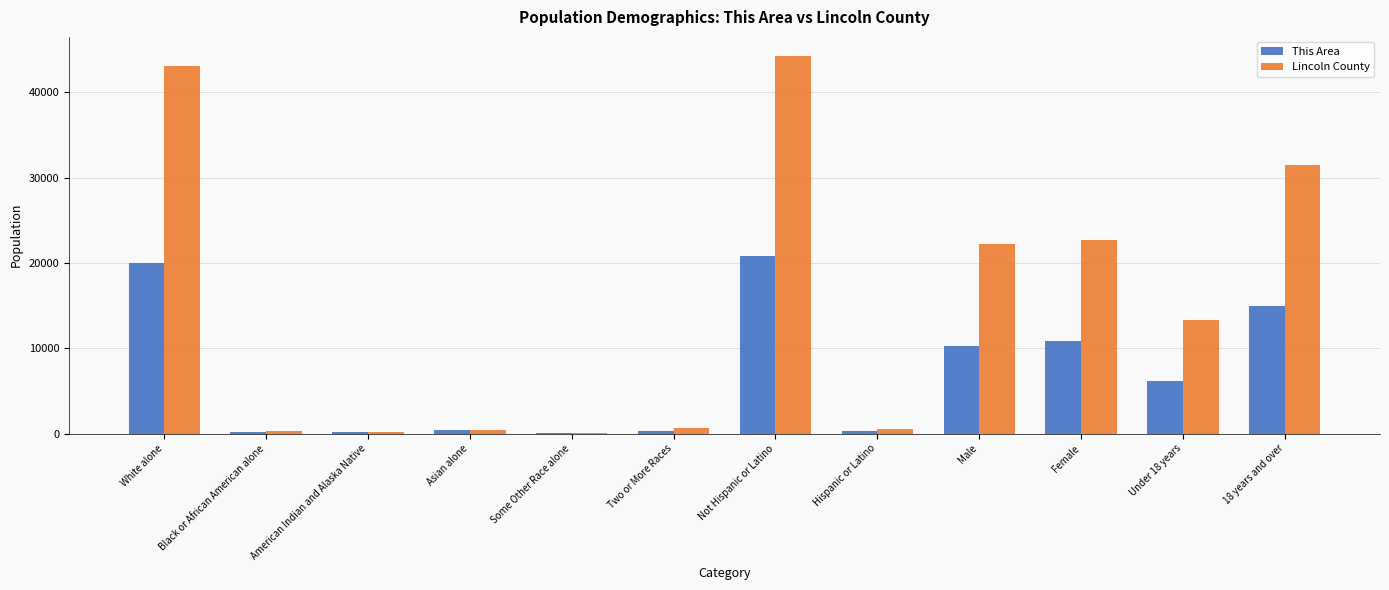

Which series has the largest total across all categories?

Lincoln County